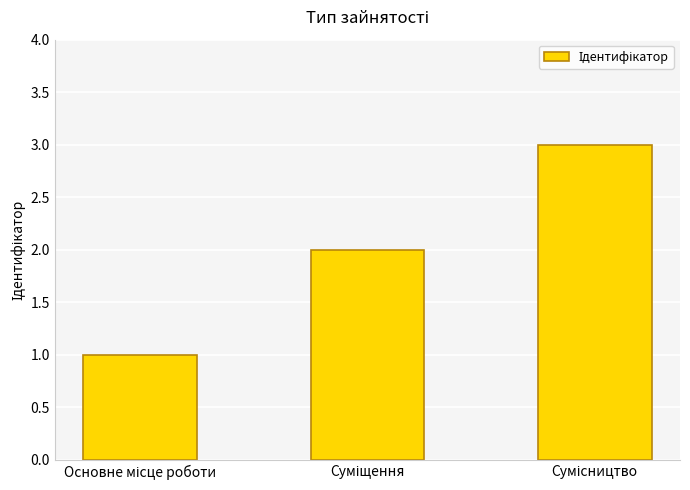

How many bars are there in total?

3